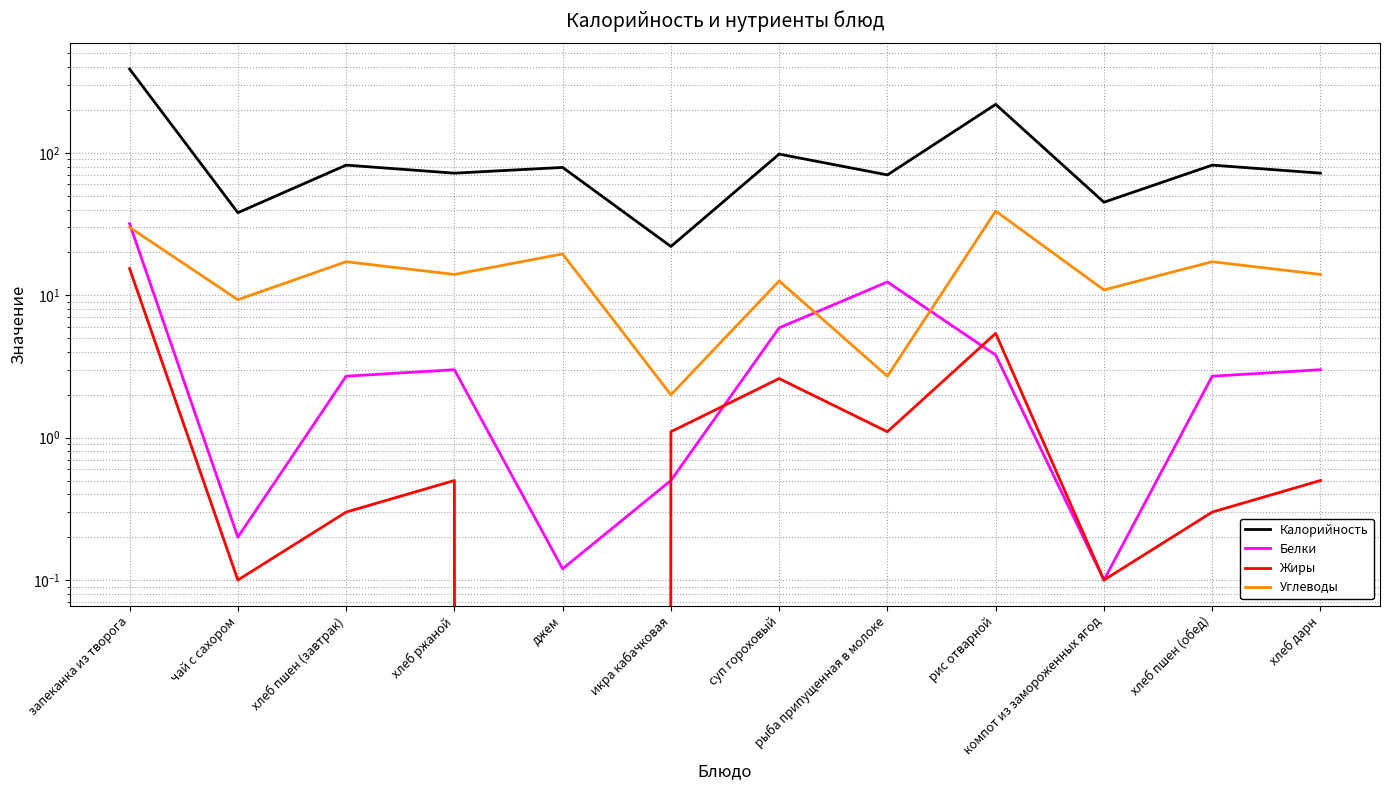

How many lines are shown in the chart?

4